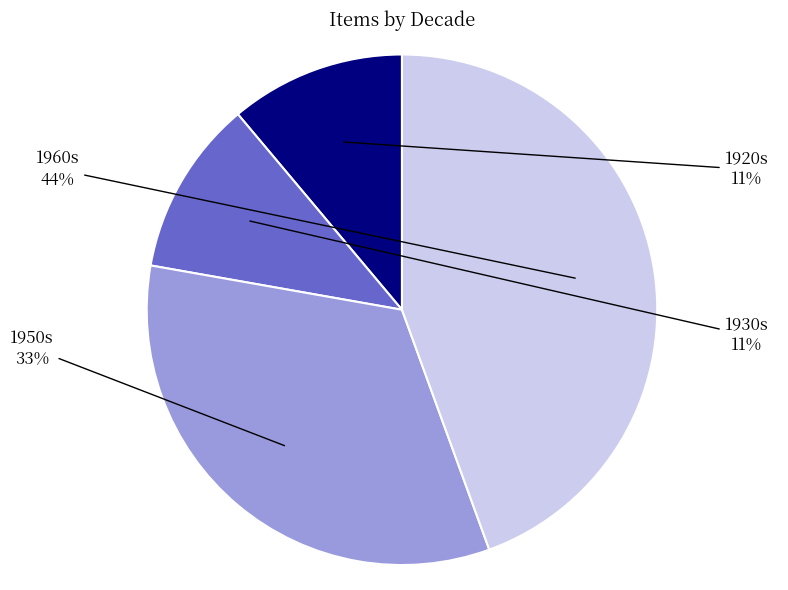

To the nearest percent, what is the average slice percentage?

25%